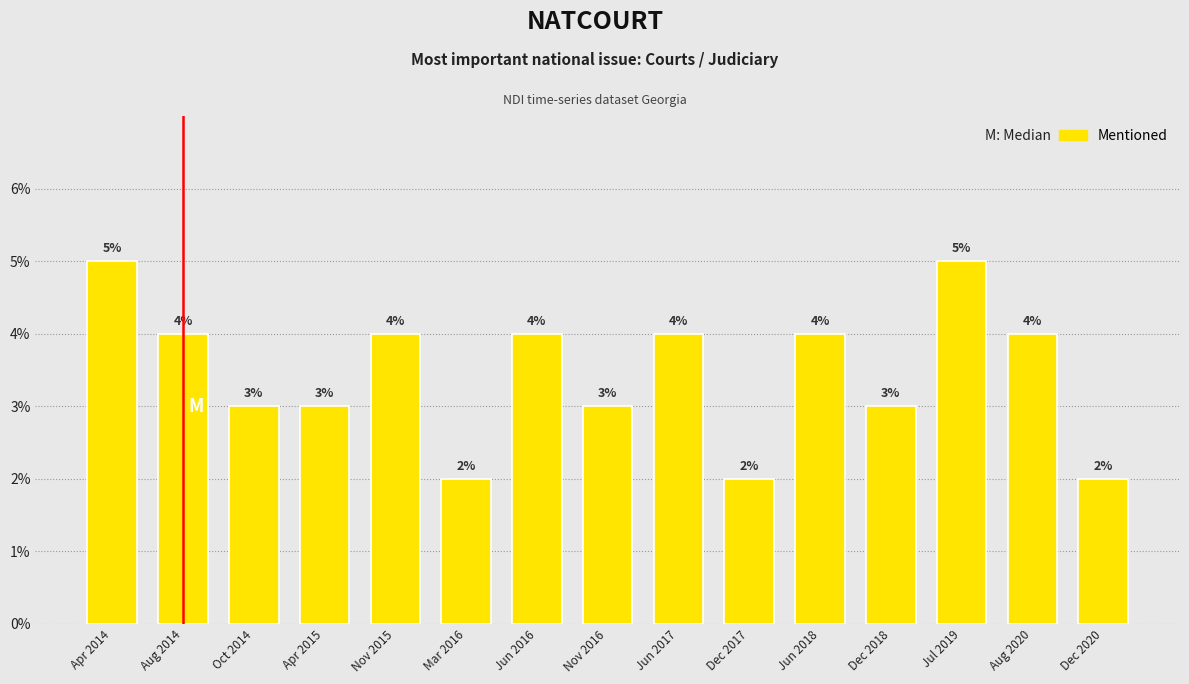

Reading left to right, transcribe all the data shown in this chart.

5	4	3	3	4	2	4	3	4	2	4	3	5	4	2